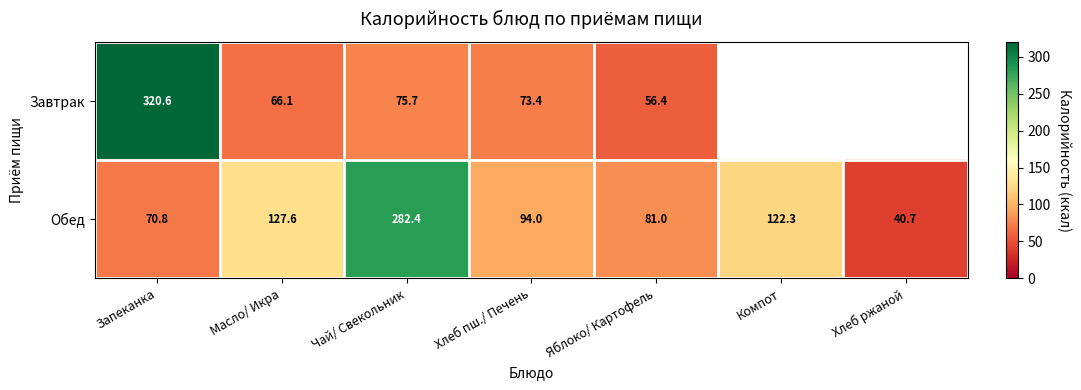

What is the maximum value for Обед?

282.4